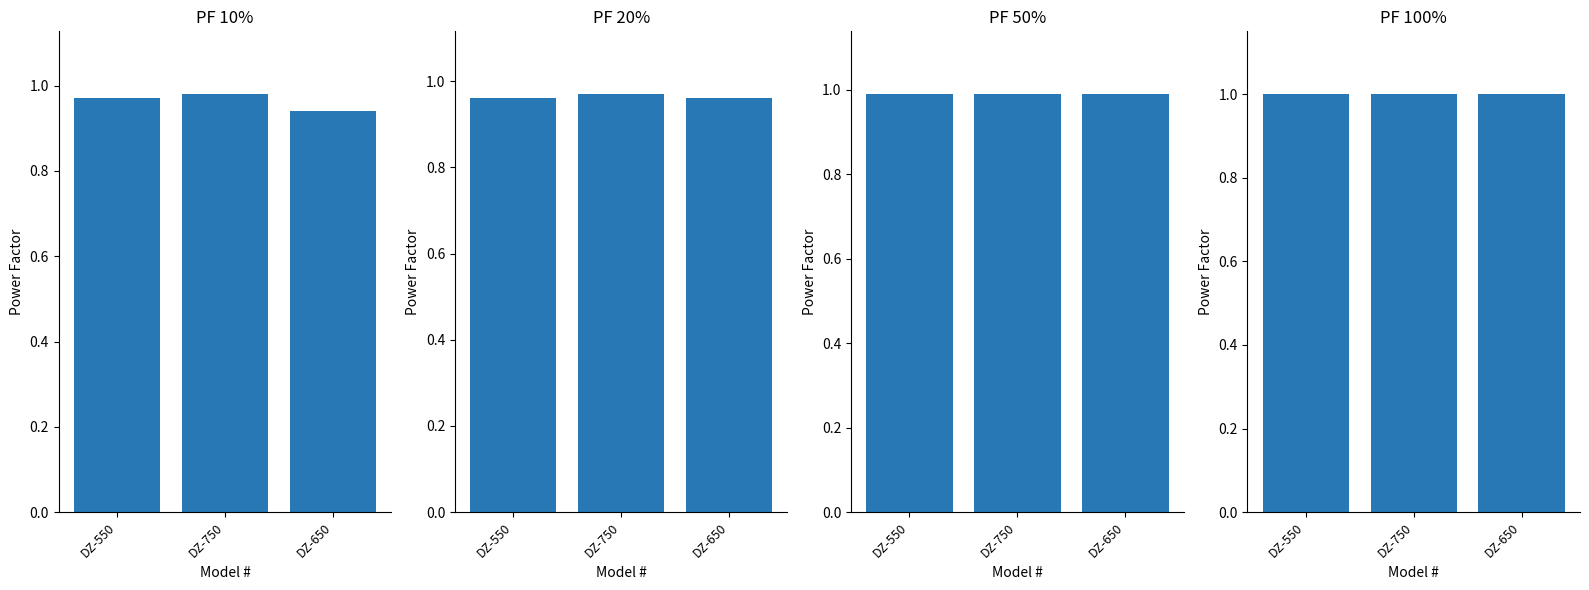

What is the total value across all series at DZ-650?

3.9